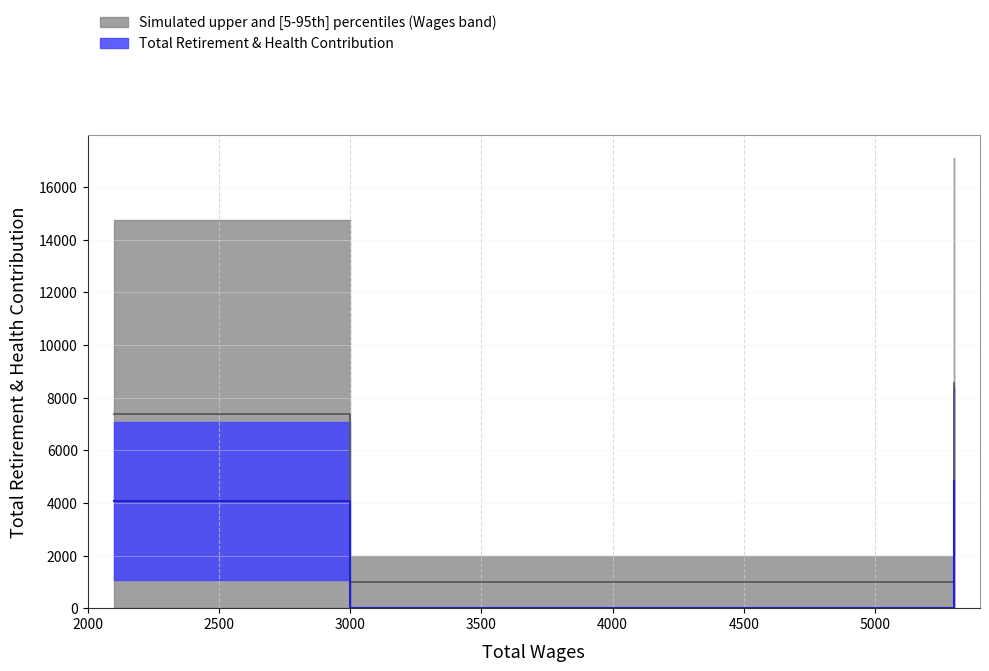

Reading left to right, extract all data points from this chart.

7367.5	1000.0	1000.0	1000.0	8560.9